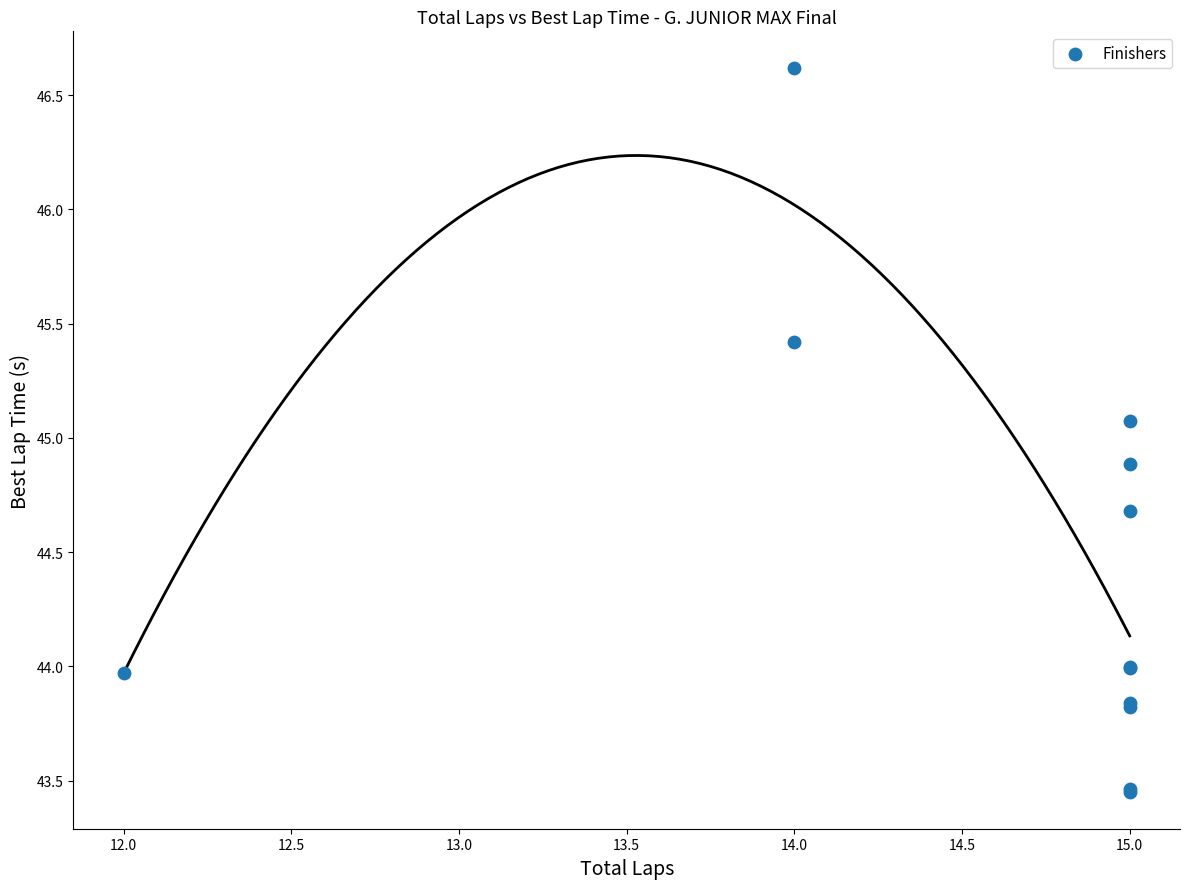

What Y value in the scatter plot is closest to 45?

45.1